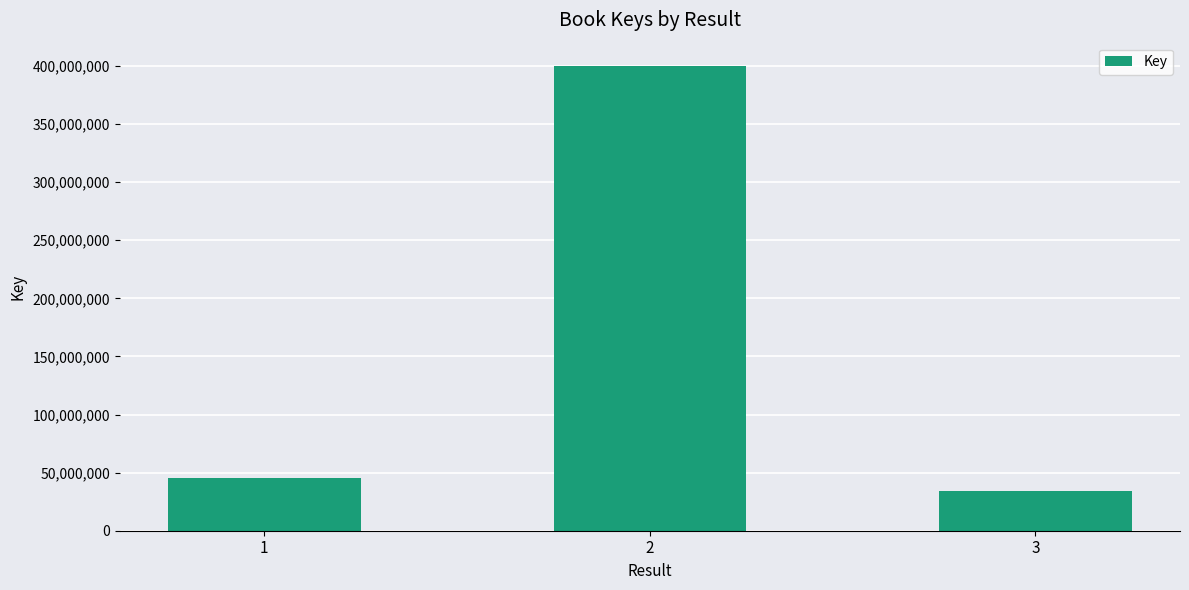

The value at 2 is 679154445. True or false?

False